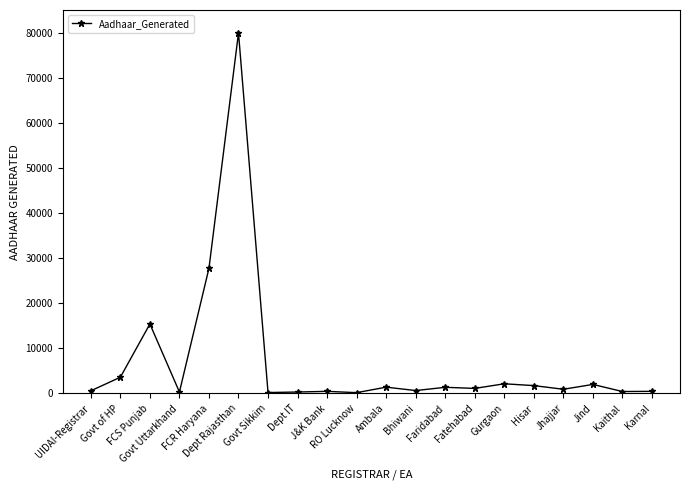

What is the maximum value shown in the chart?

79918